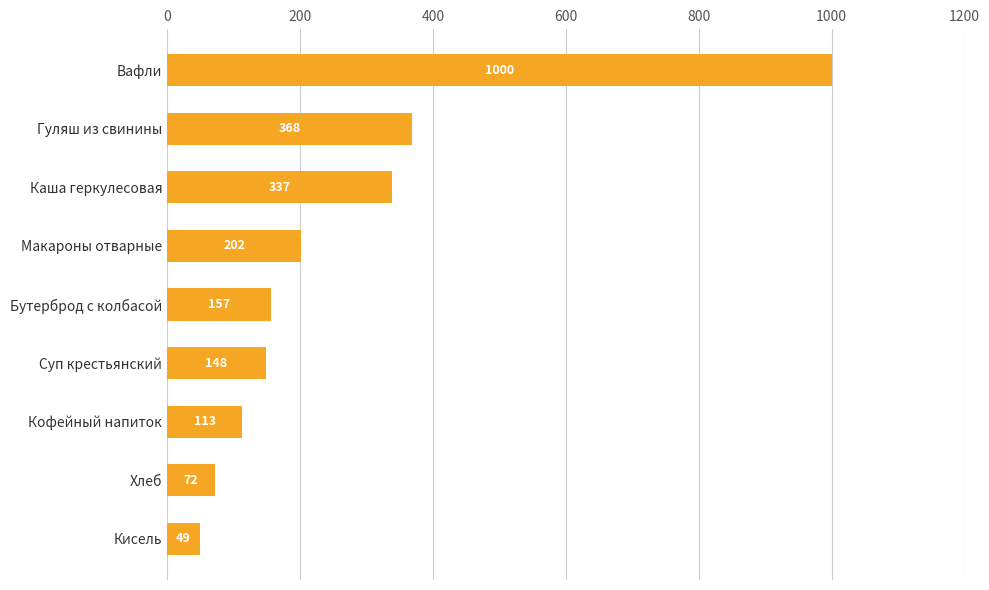

How many bars are there in total?

9